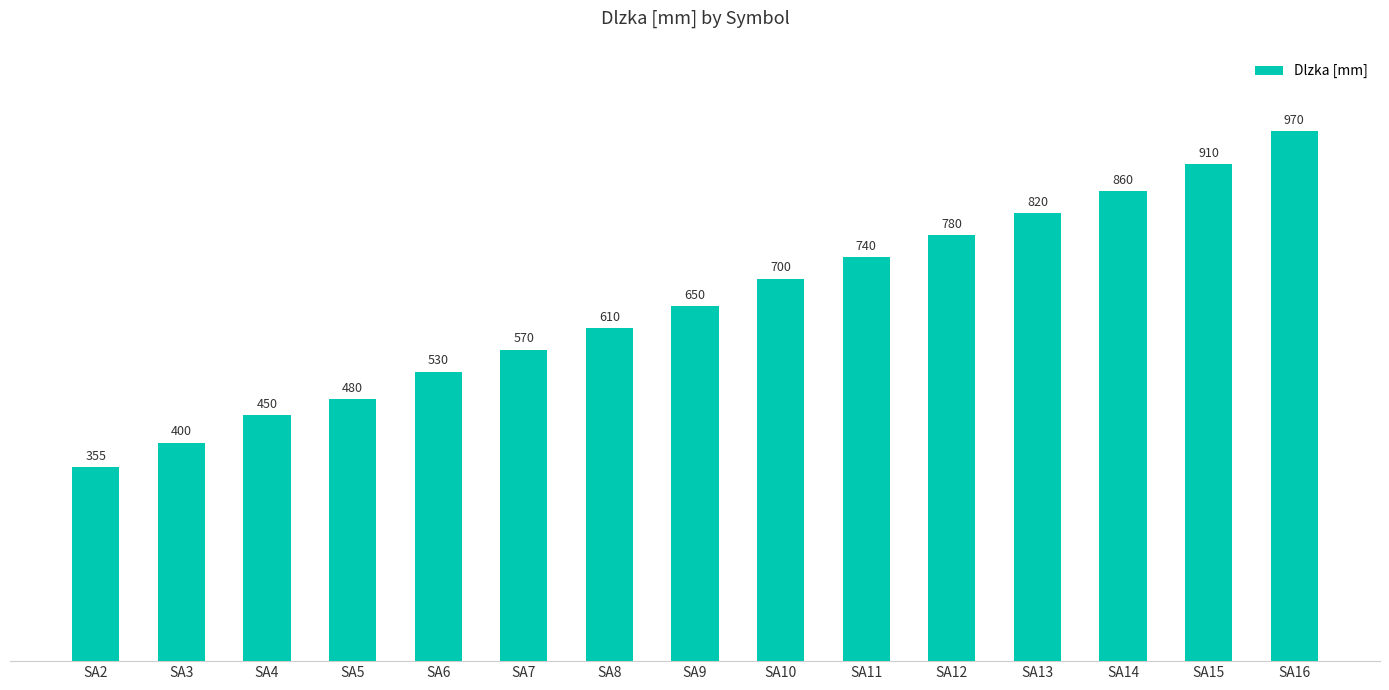

Reading left to right, extract all data points from this chart.

SA2=355	SA3=400	SA4=450	SA5=480	SA6=530	SA7=570	SA8=610	SA9=650	SA10=700	SA11=740	SA12=780	SA13=820	SA14=860	SA15=910	SA16=970